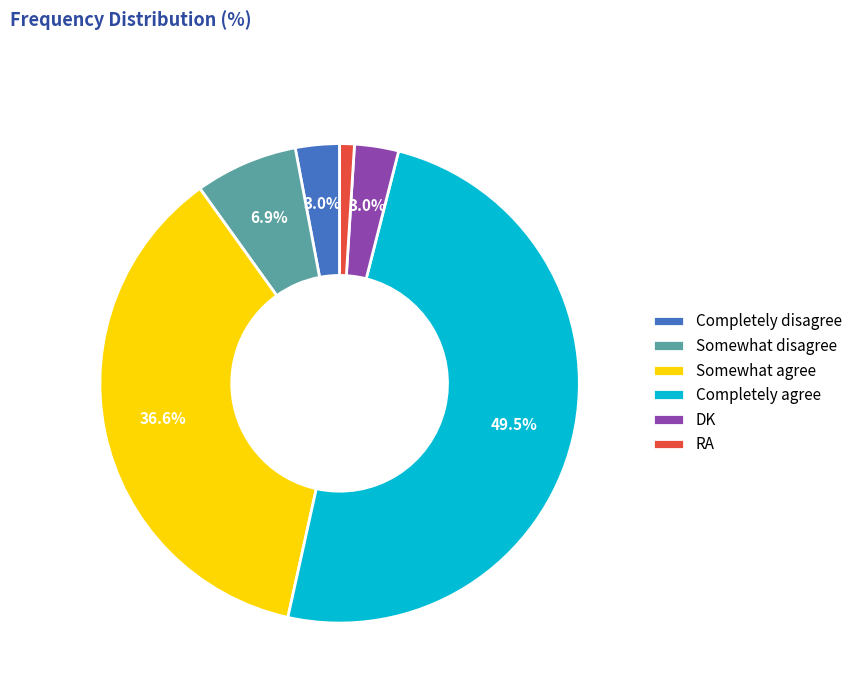

True or false: DK accounts for 3% of the total.

True